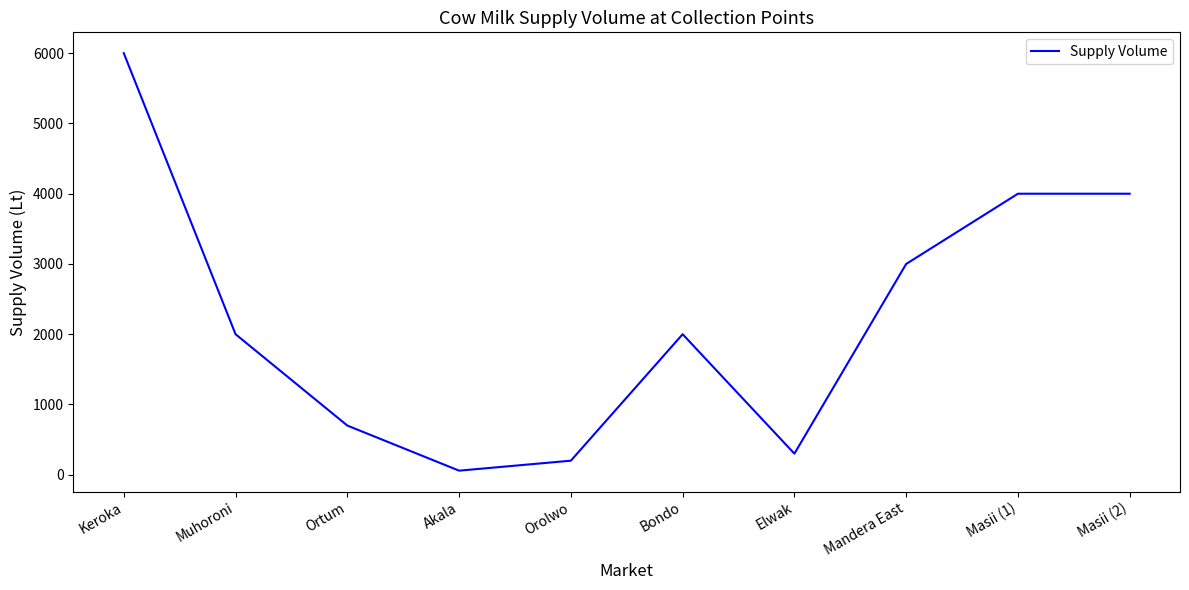

Reading right to left, what are all the values shown in this chart?

4000	4000	3000	300	2000	200	58	700	2000	6000